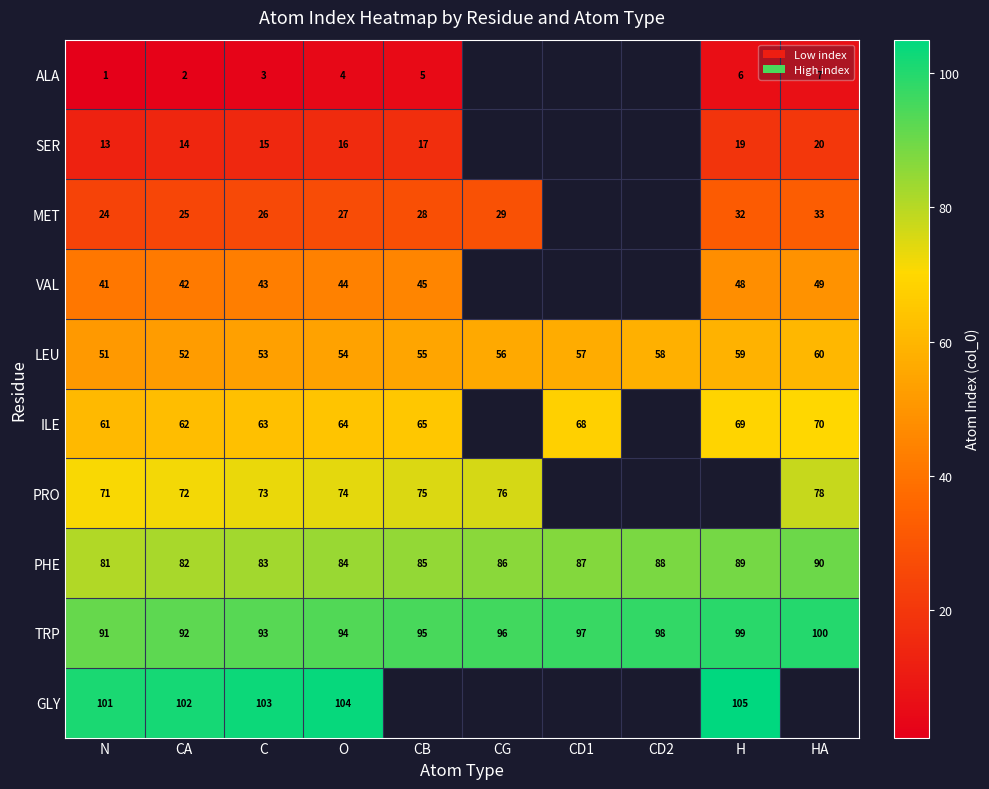

Count the number of data series in this chart.

10